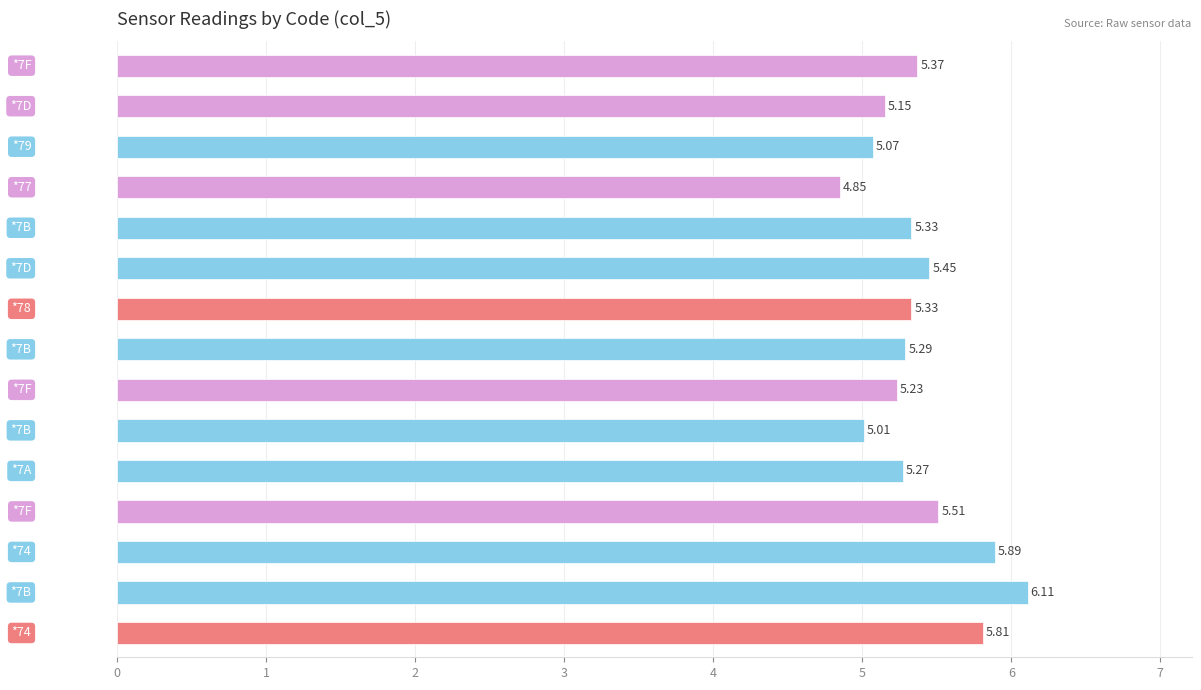

What is the difference between the maximum and minimum values?

1.3